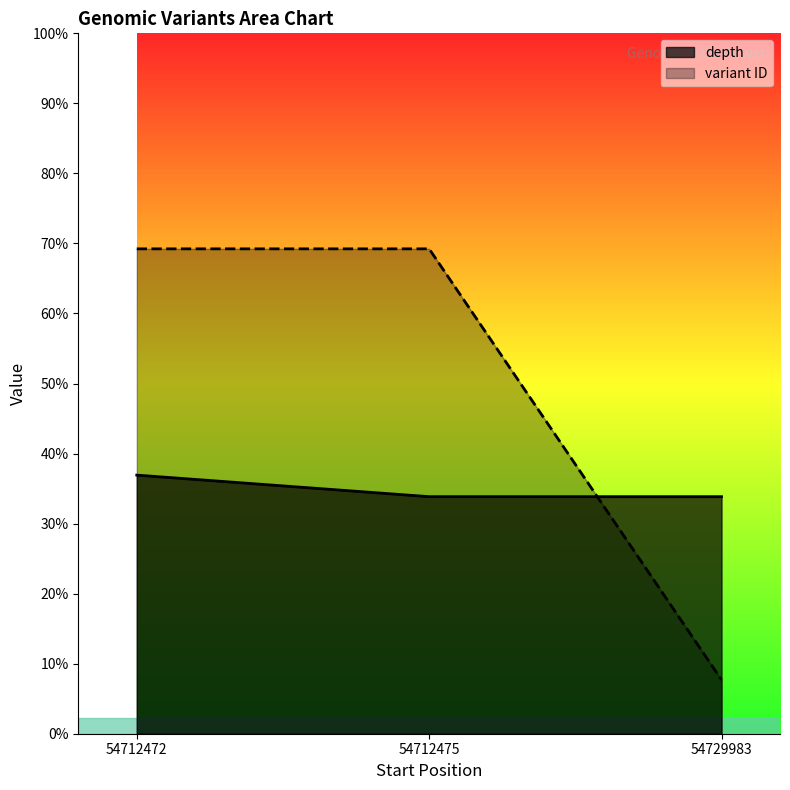

How many data points does each series have?

3